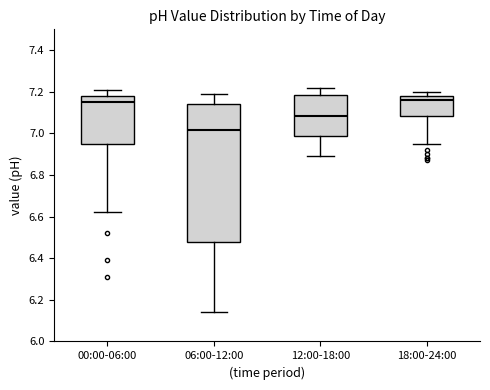

Where is the upper edge of the box for 06:00-12:00 on the y-axis? The values are not printed on the chart, so give them approximately, as read against the axis.

7.14